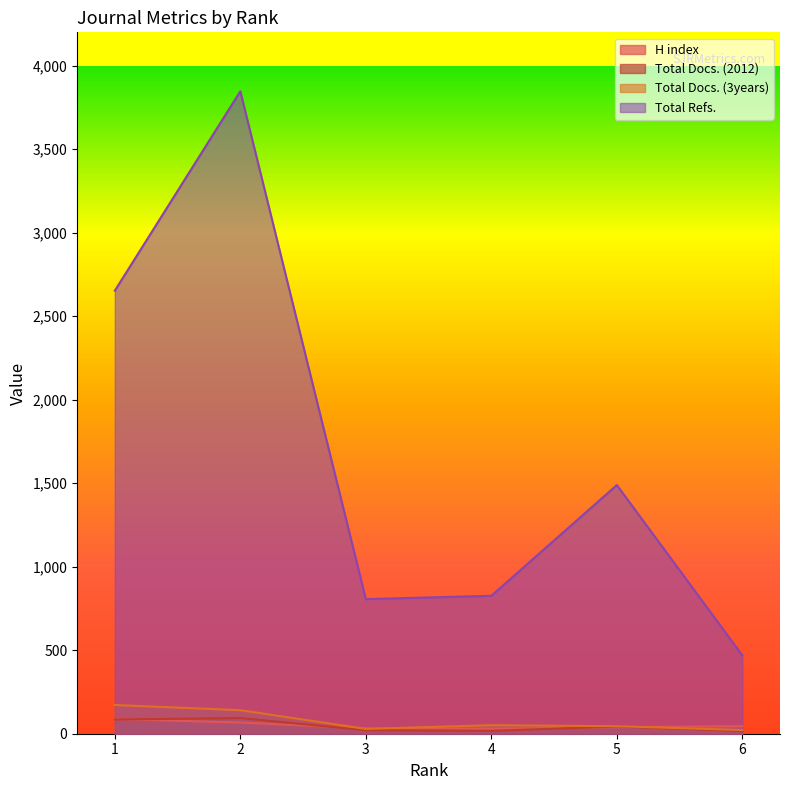

True or false: Total Refs. and H index cross at least once.

False